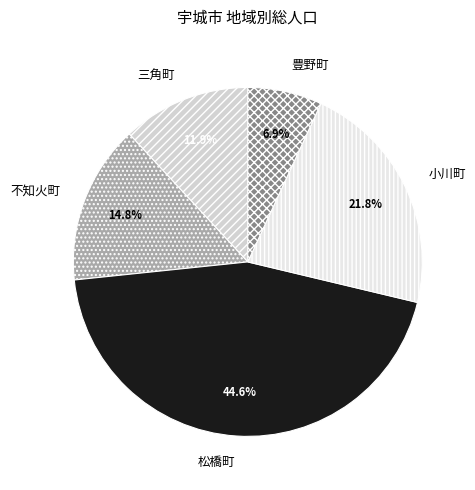

Do 小川町 and 不知火町 together represent more than half of the pie?

No